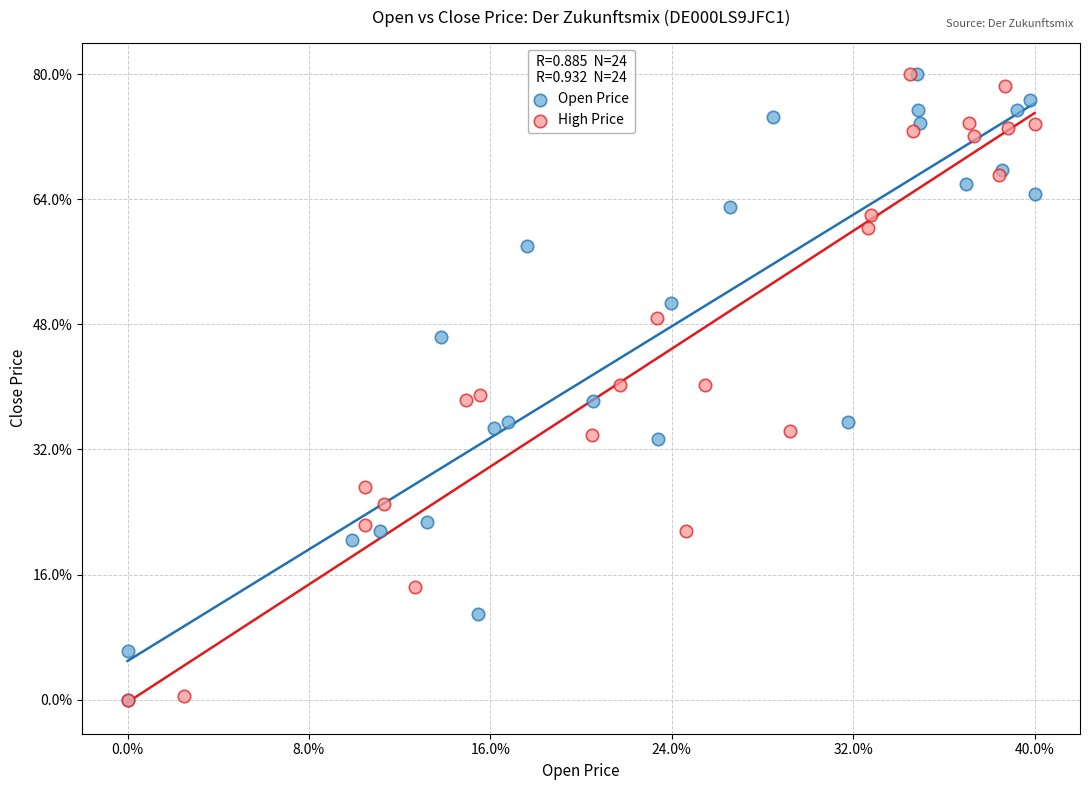

What are all the series names shown in the legend?

Open Price, High Price